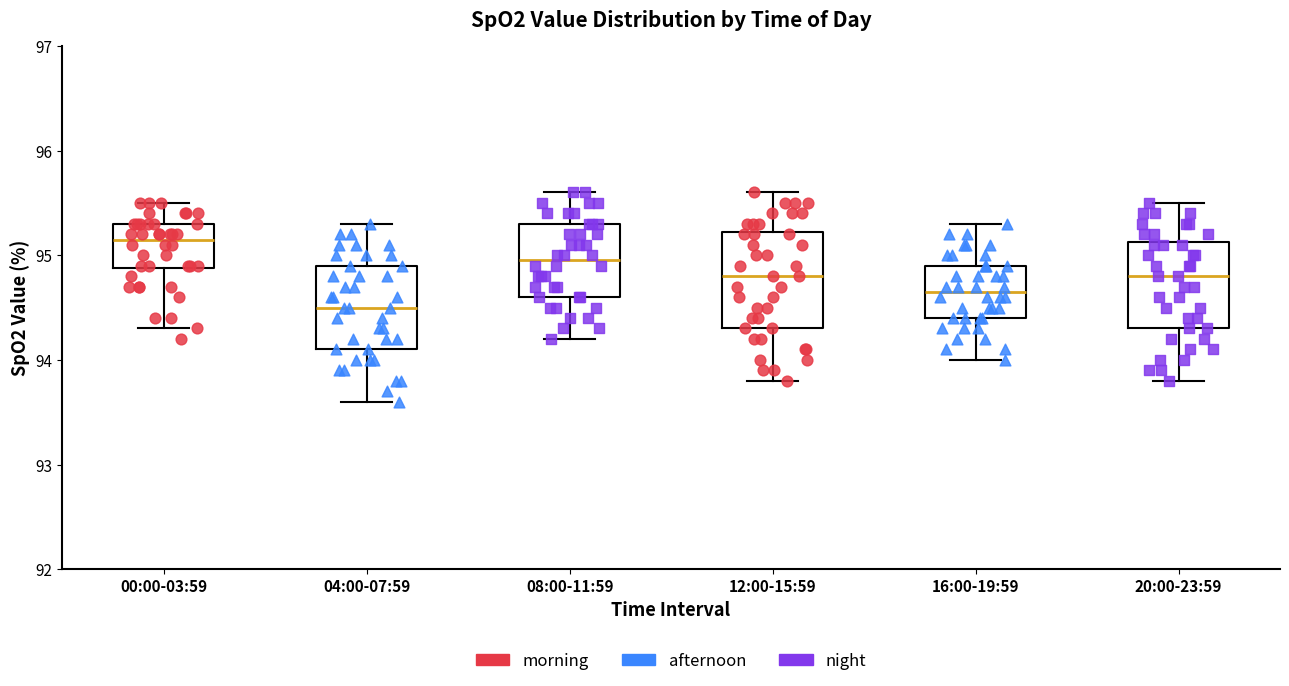

Reading left to right, read every box against the y-axis: the position of its median line, the range the box covers, and the ends of its whiskers. The values are not printed on the chart, so give them approximately, as read against the axis.

00:00-03:59: median 95.2, box 94.9 to 95.3, whiskers 94.3 to 95.5
04:00-07:59: median 94.5, box 94.1 to 94.9, whiskers 93.6 to 95.3
08:00-11:59: median 95.0, box 94.6 to 95.3, whiskers 94.2 to 95.6
12:00-15:59: median 94.8, box 94.3 to 95.2, whiskers 93.8 to 95.6
16:00-19:59: median 94.7, box 94.4 to 94.9, whiskers 94.0 to 95.3
20:00-23:59: median 94.8, box 94.3 to 95.1, whiskers 93.8 to 95.5